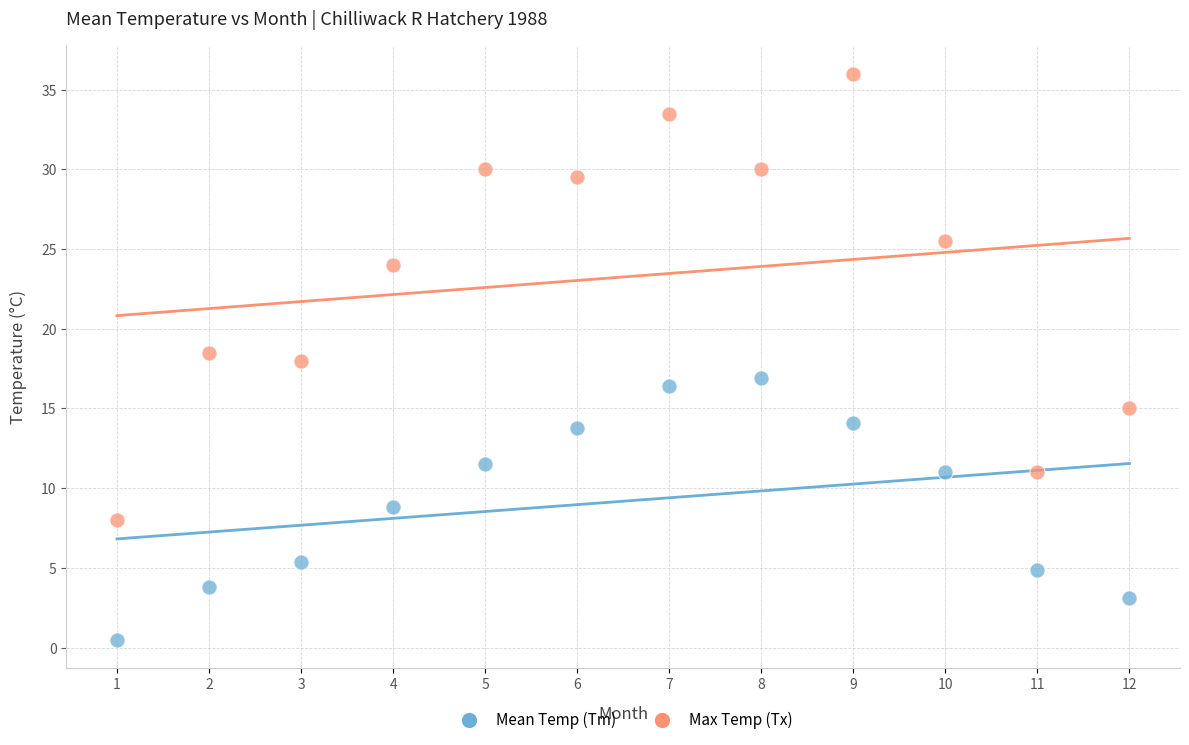

Across all data points, what is the range of Y values (max minus min)?

35.5